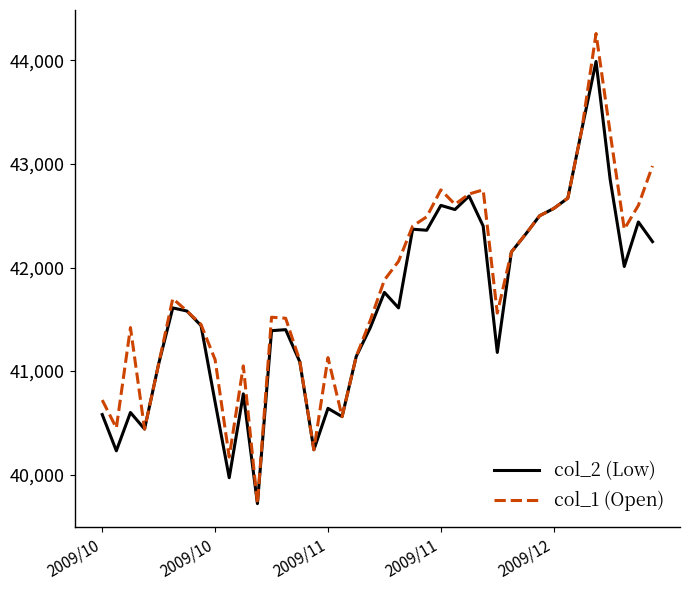

Rank the series by their average value, from highest to lowest.

col_1 (Open), col_2 (Low)